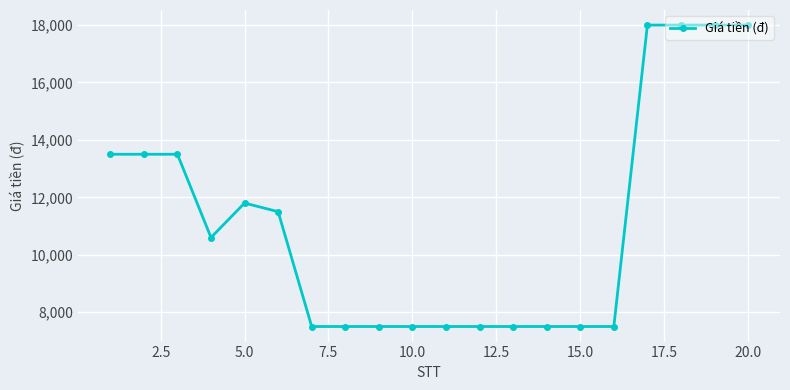

What is the greatest value displayed?

18000